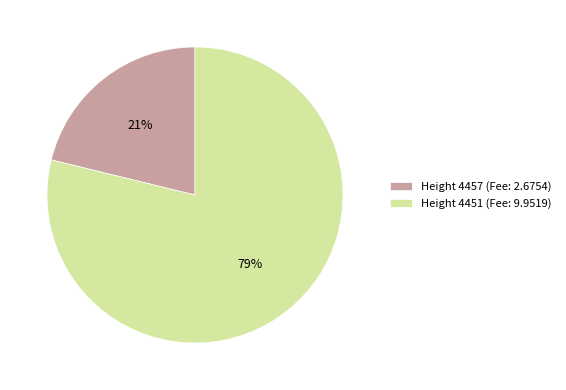

To the nearest percent, what portion does Height 4451 (Fee: 9.9519) represent?

79%